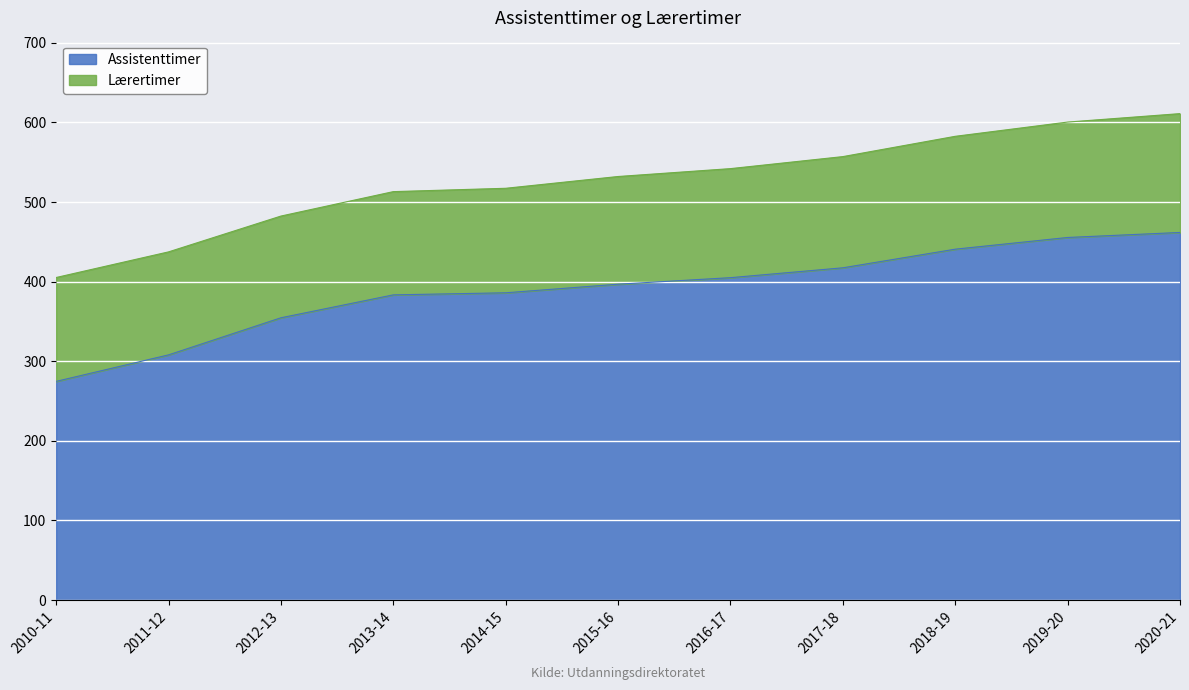

What is the ratio of the value at 2015-16 to the value at 2016-17?

1.0